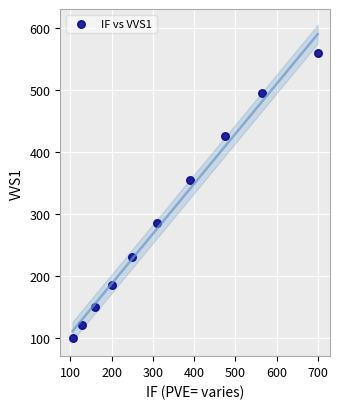

What is the range of Y values (max minus min)?

461